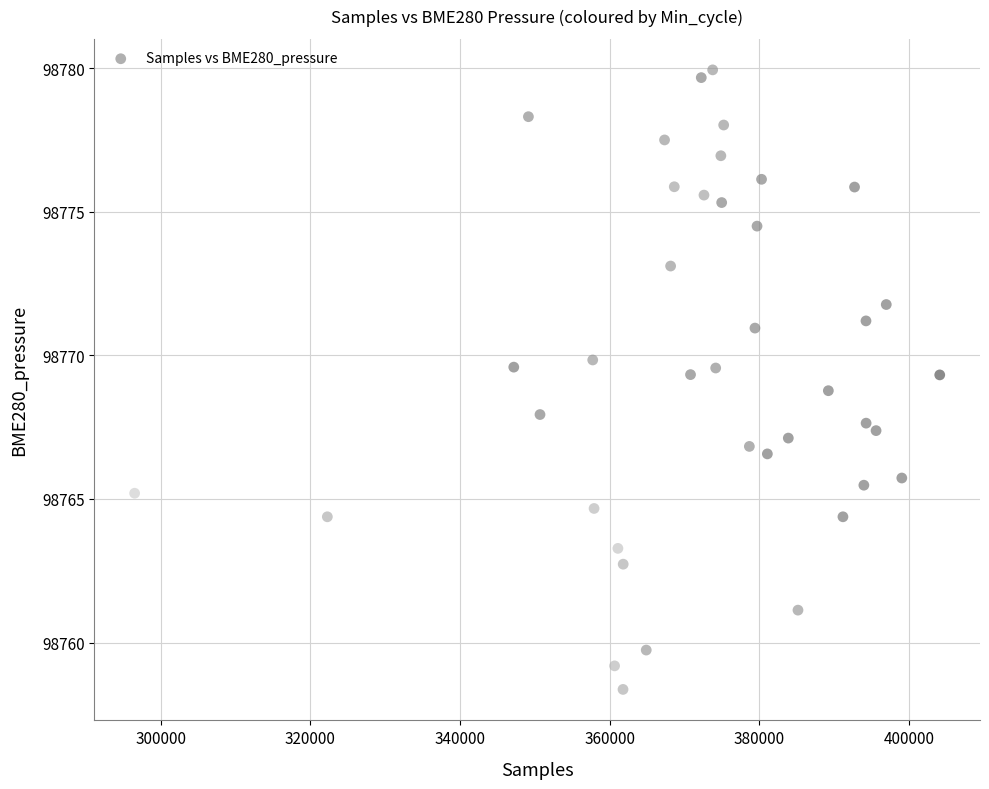

What is the range of X values (max minus min)?

107635.0